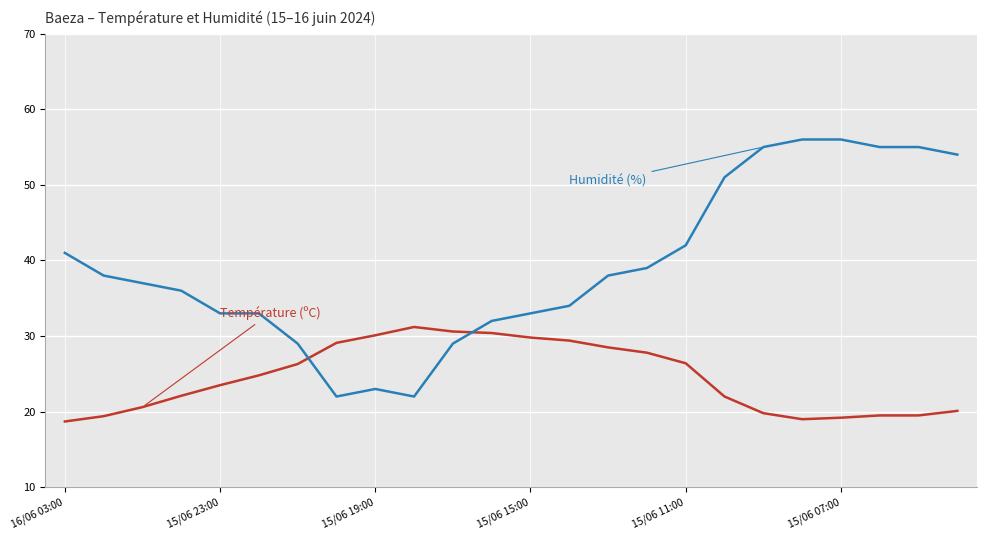

What is the smallest value displayed?

18.7